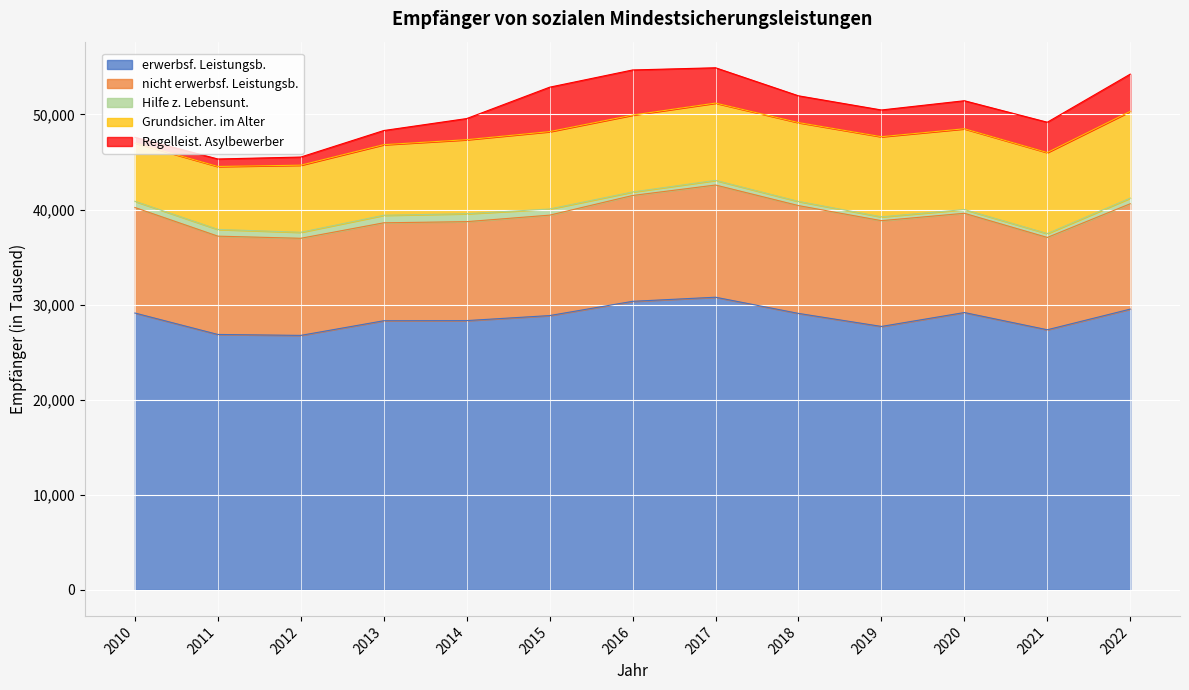

Which category has the highest value in the erwerbsf. Leistungsb. series?

2017